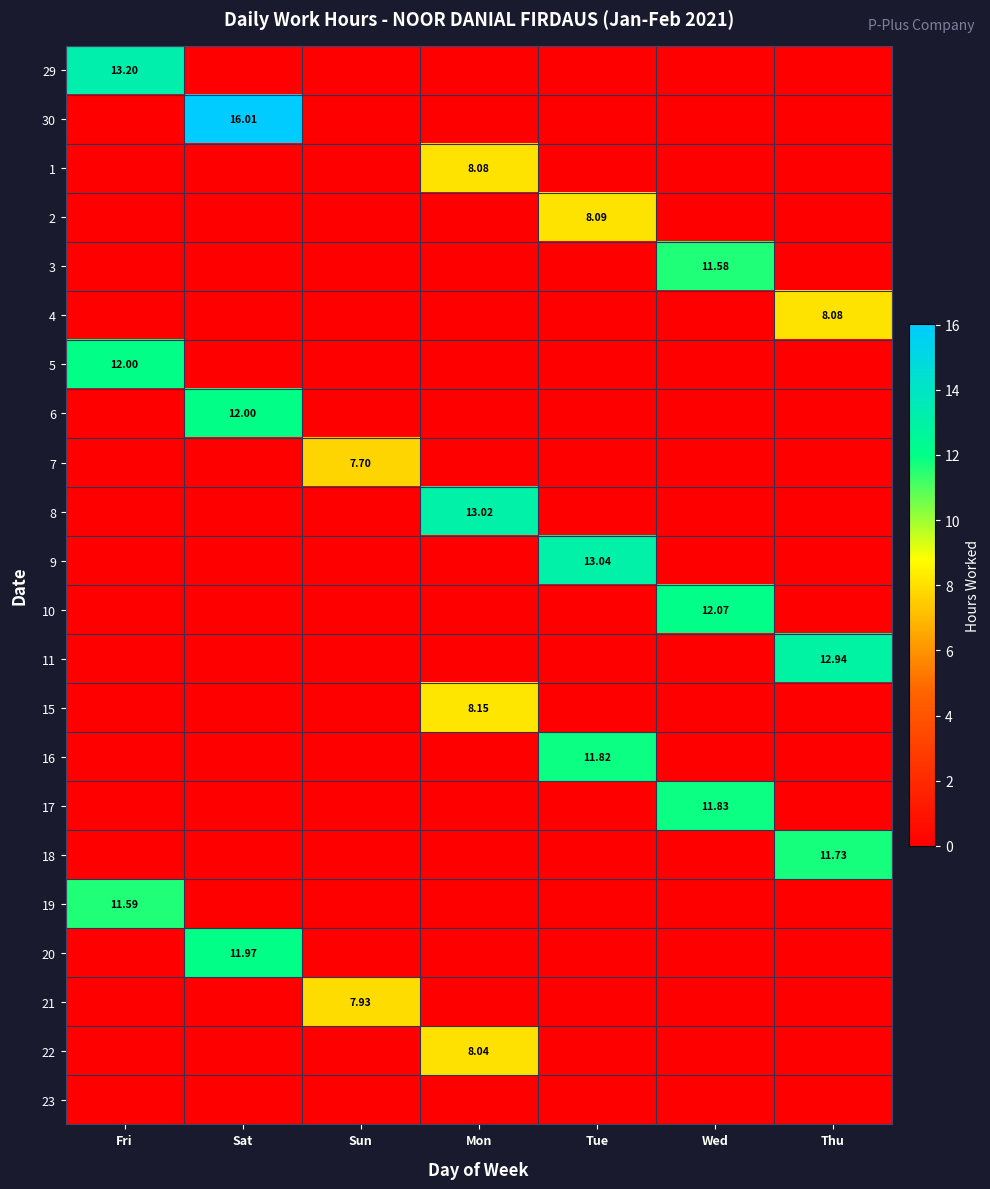

Where is 5 nearest to the value 6?

Fri